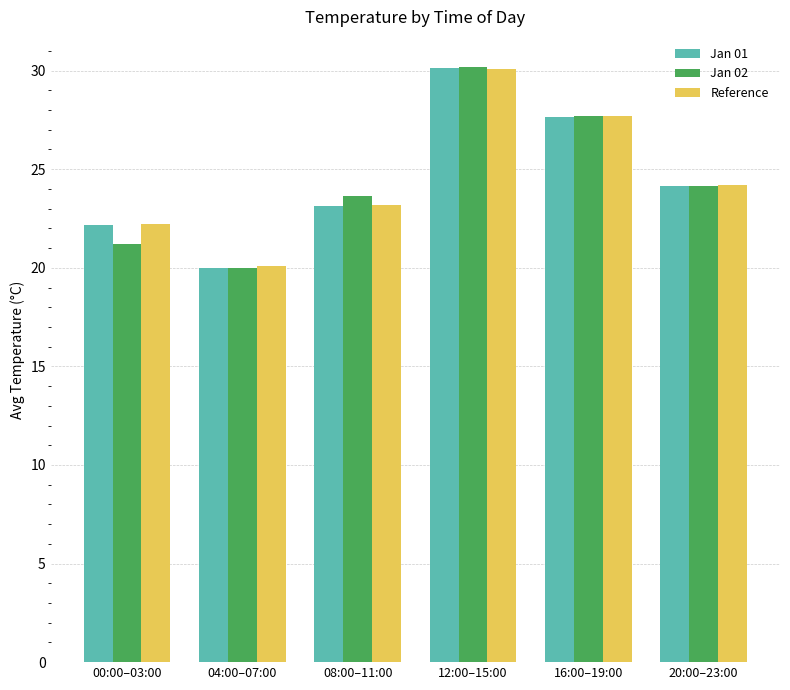

What position from the right is 20:00–23:00?

1